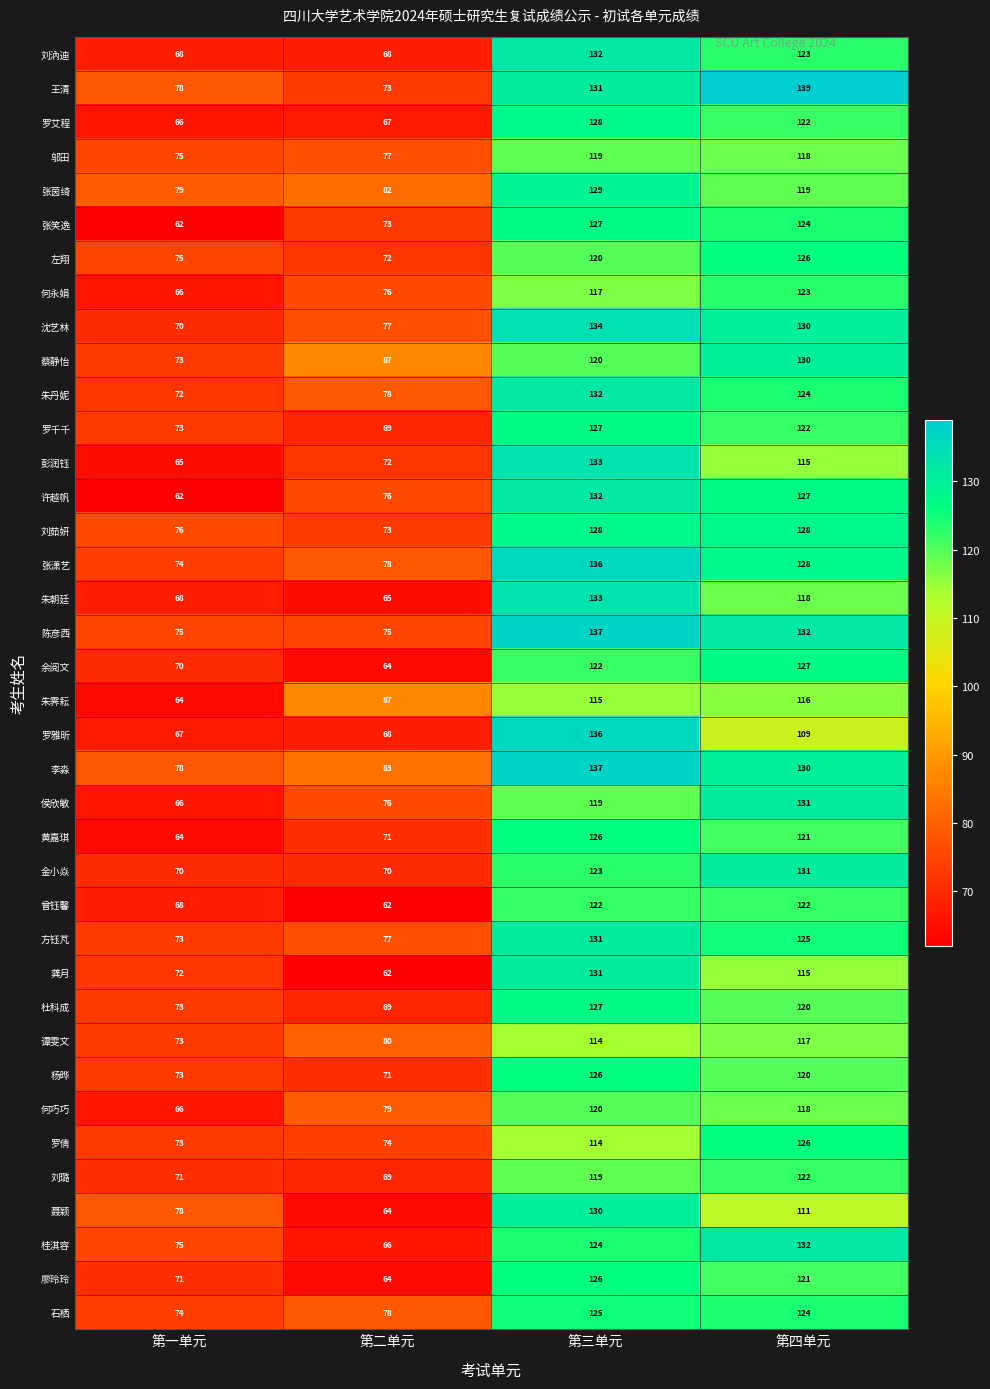

Which series has the widest spread of values?

许越帆